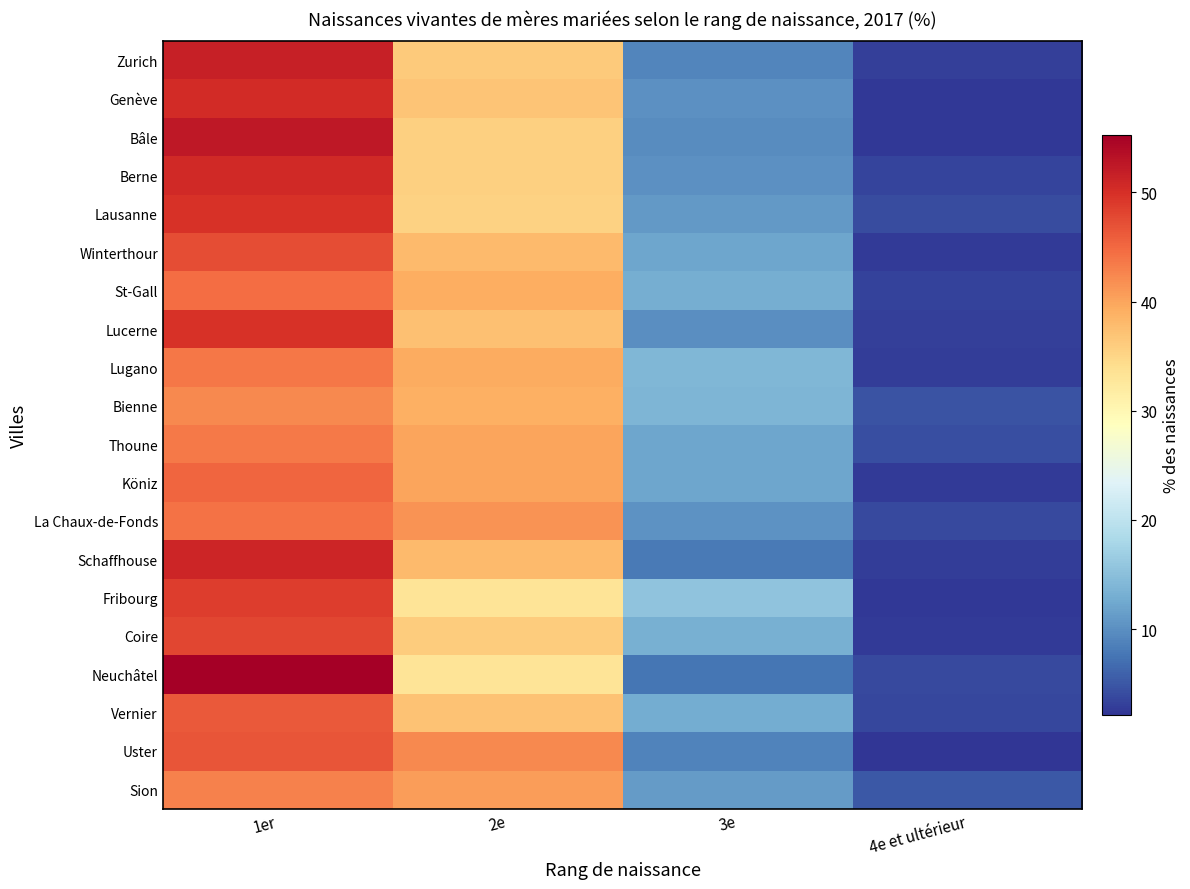

Rank the series at 4e et ultérieur from highest to lowest value.

Sion, Bienne, Thoune, Lausanne, La Chaux-de-Fonds, Neuchâtel, Vernier, Berne, St-Gall, Lucerne, Zurich, Lugano, Schaffhouse, Winterthour, Köniz, Coire, Genève, Fribourg, Bâle, Uster